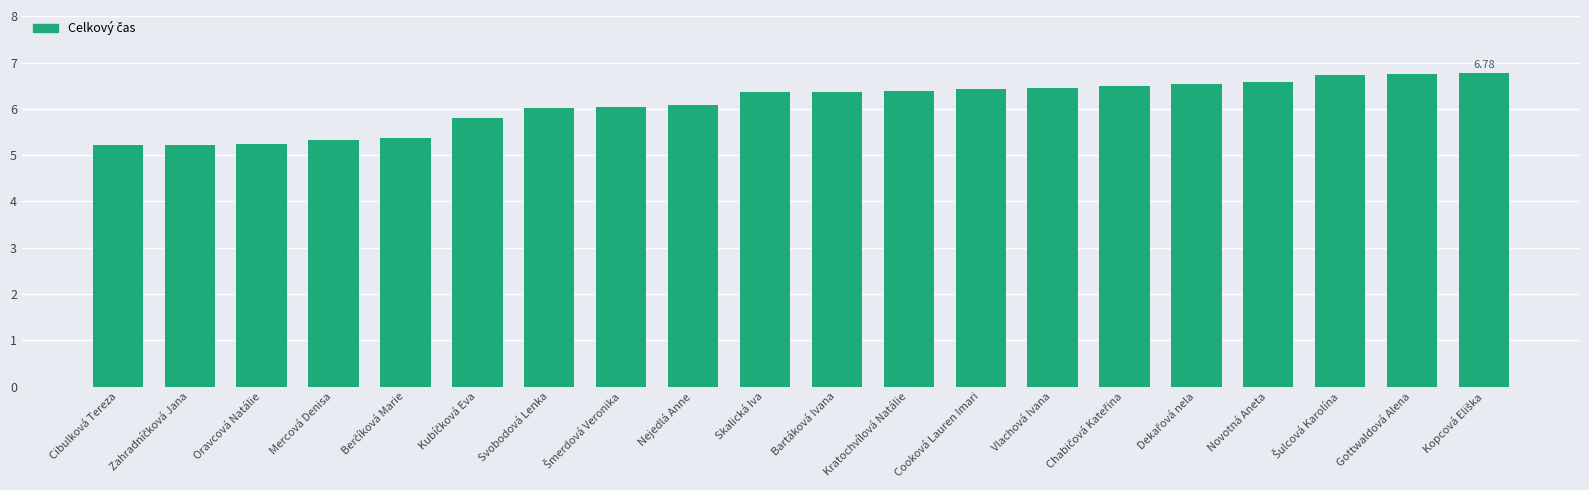

Are the bars grouped side by side (vs. stacked)?

No